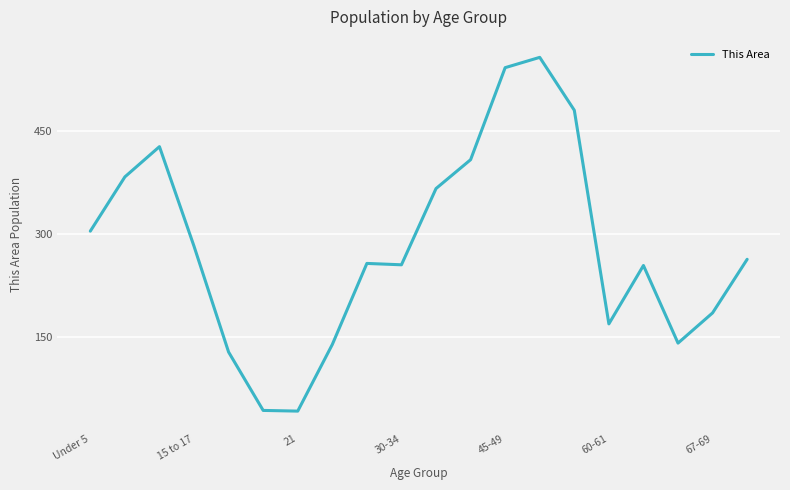

What is the greatest value displayed?

557